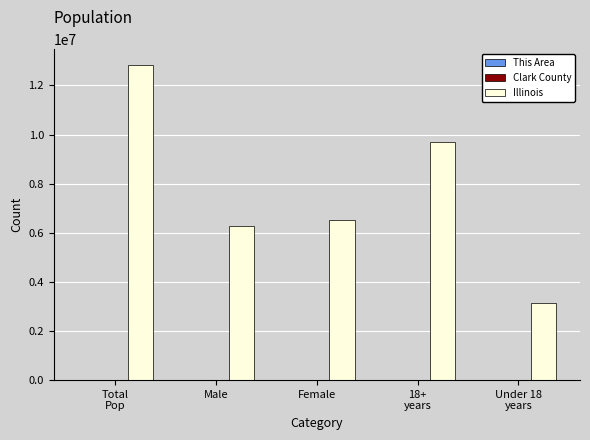

Is it true that Illinois equals 8737548 at Female?

False